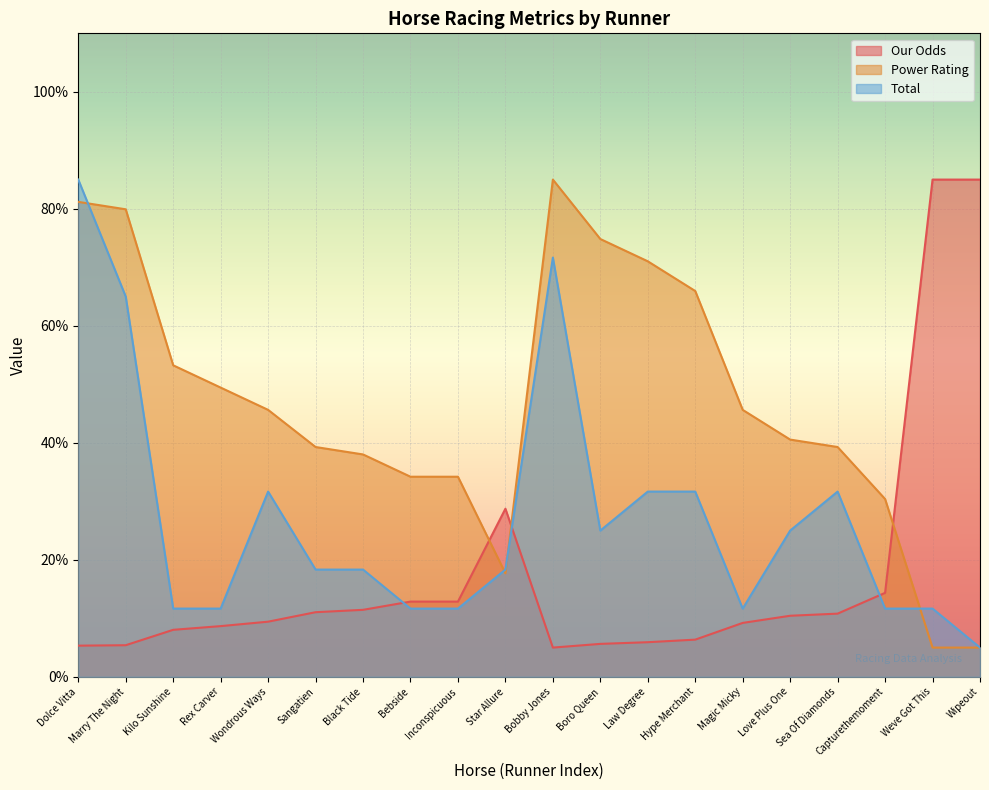

What is the average value of the Our Odds series?

17.6